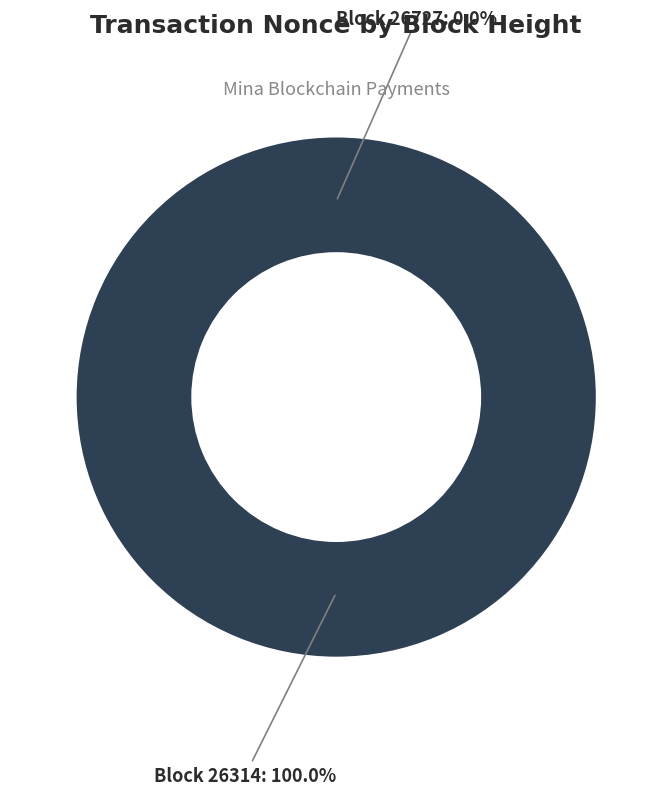

What is the change in value from 26727 to 26314?

+456